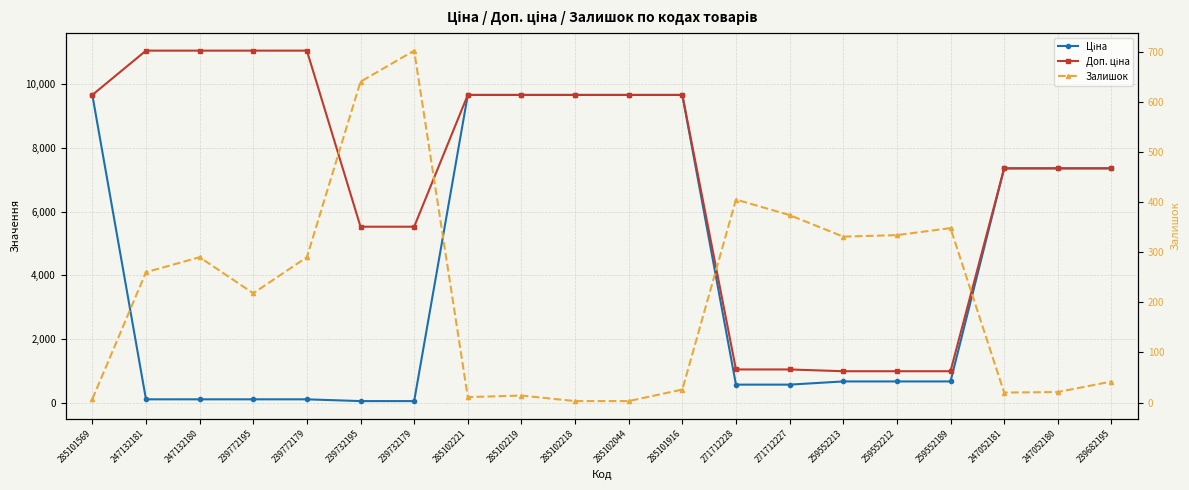

At which category is the sum across all series the highest?

285101916